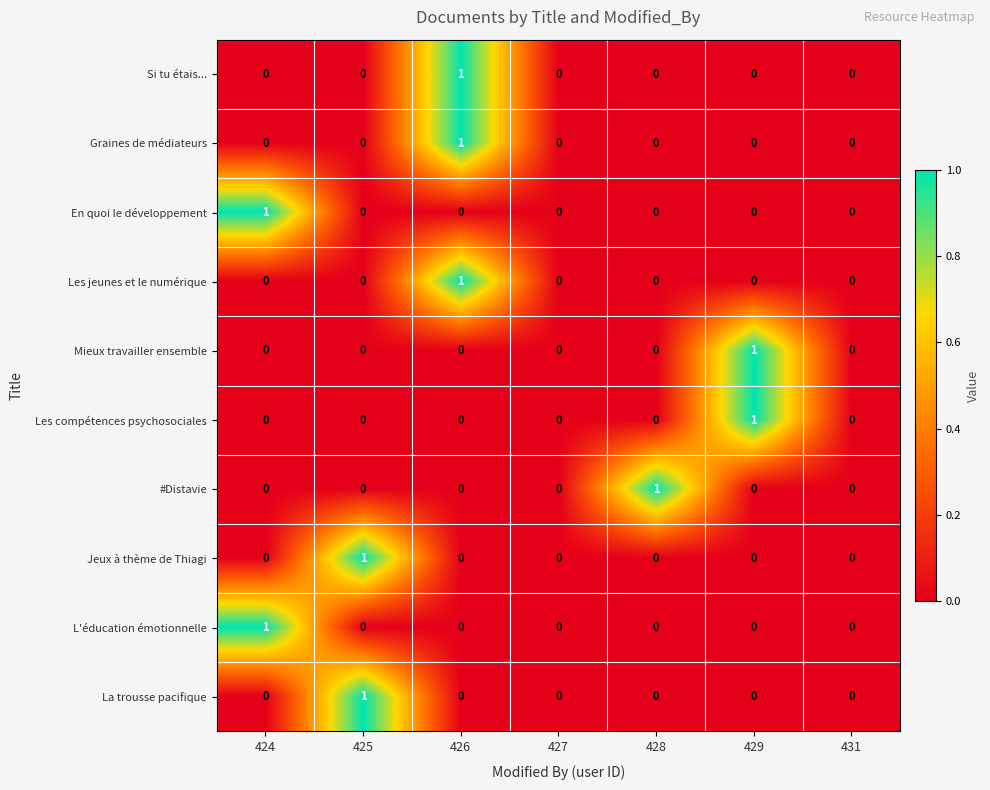

The La trousse pacifique series shows 0 at 424. True or false?

True